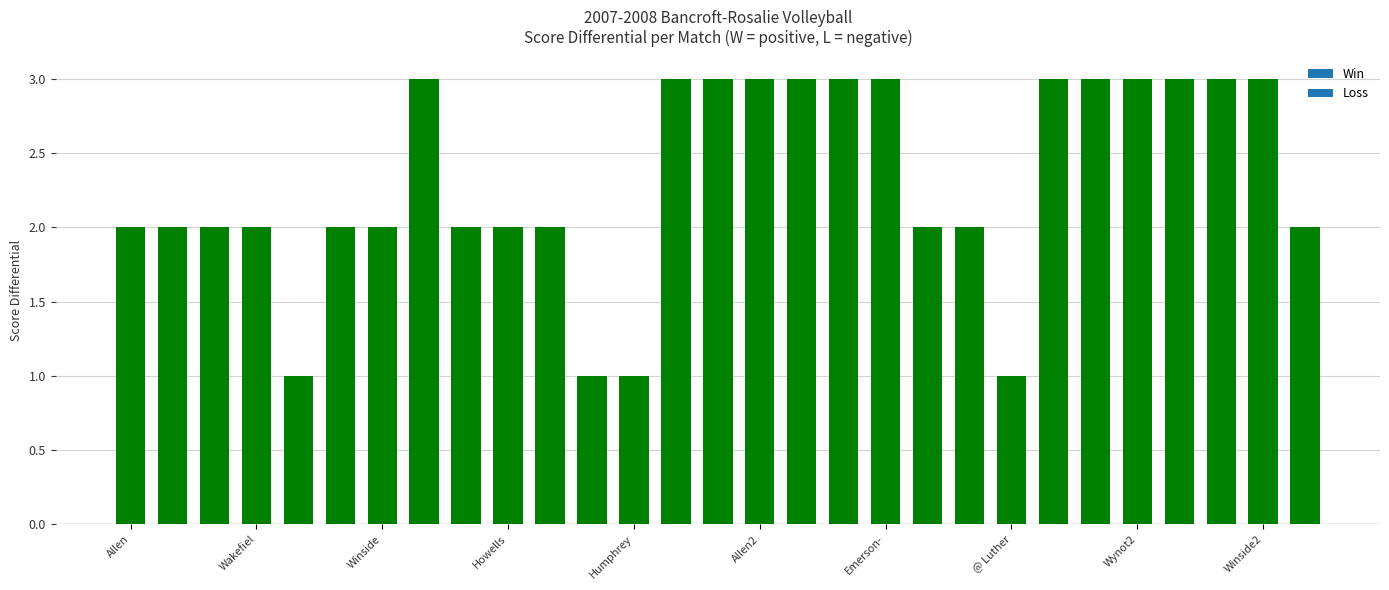

What is the sum of all values?

67